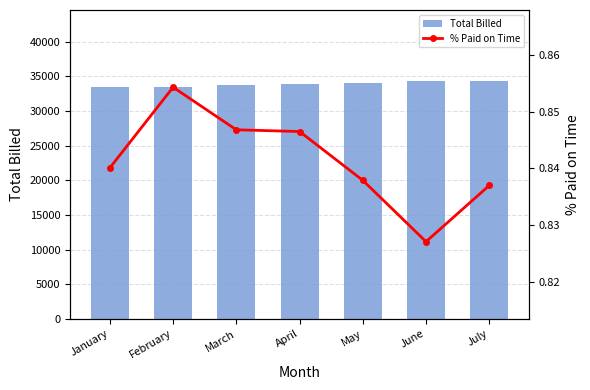

Is it true that % Paid on Time equals 0.8 at July?

True